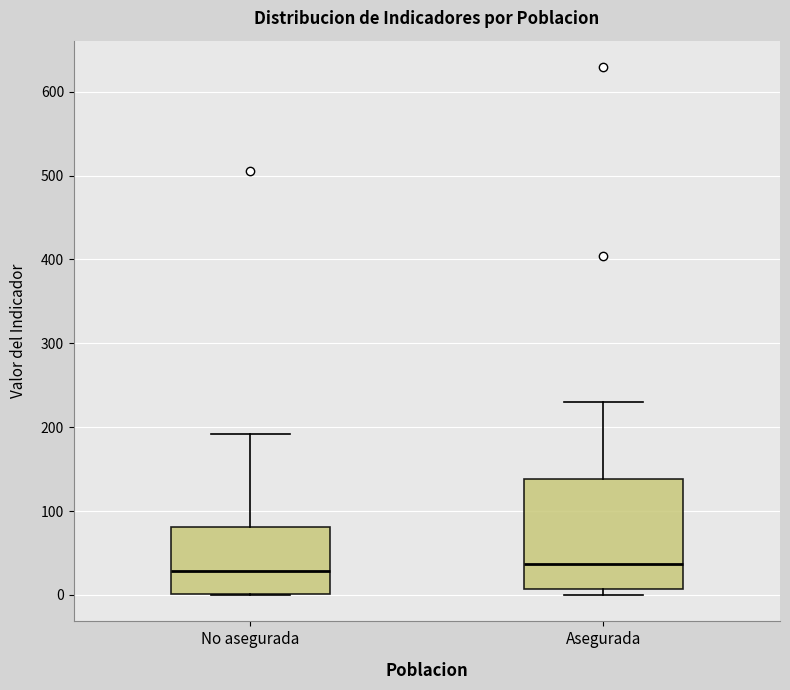

Which box is the tallest, from its lower edge to its upper edge?

Asegurada